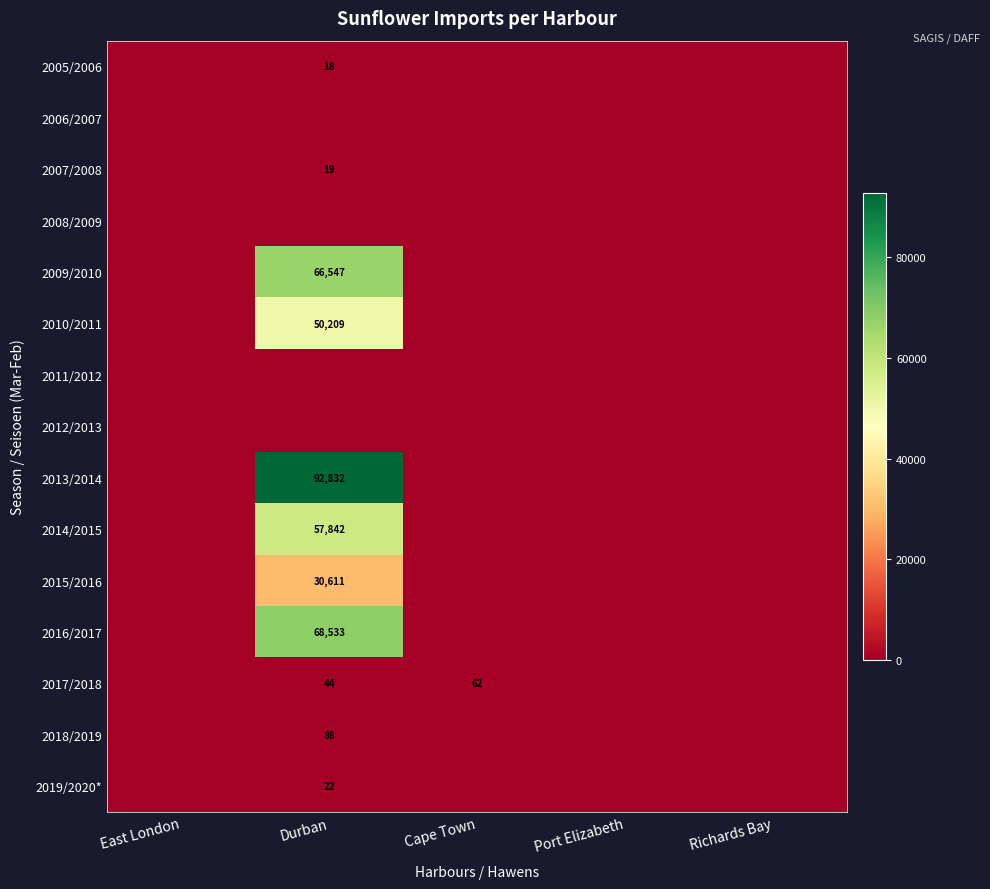

Is it true that 2019/2020* equals 37 at Durban?

False